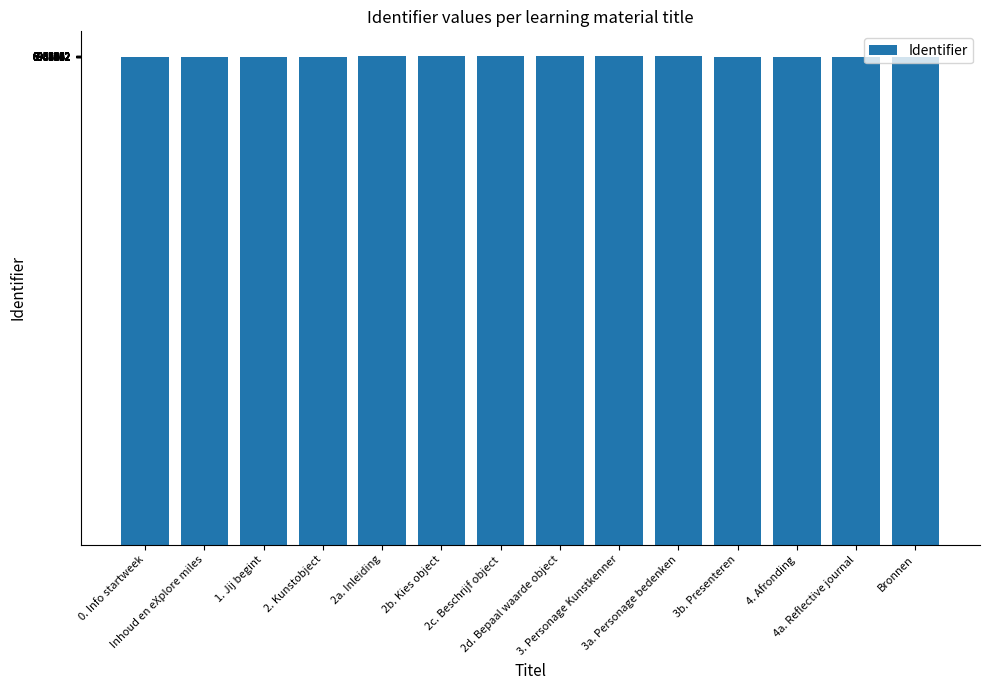

What is the value of the 11th bar from the left?

6936474